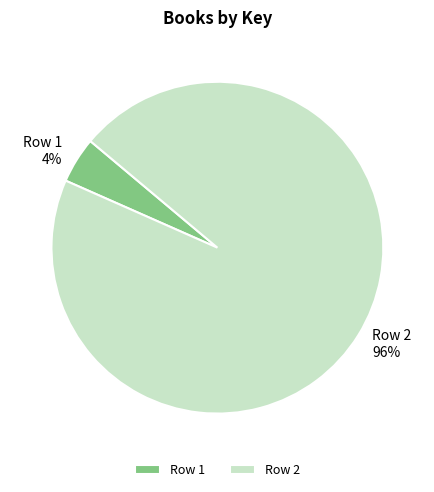

Is it true that Row 1 is 12% of the pie?

False